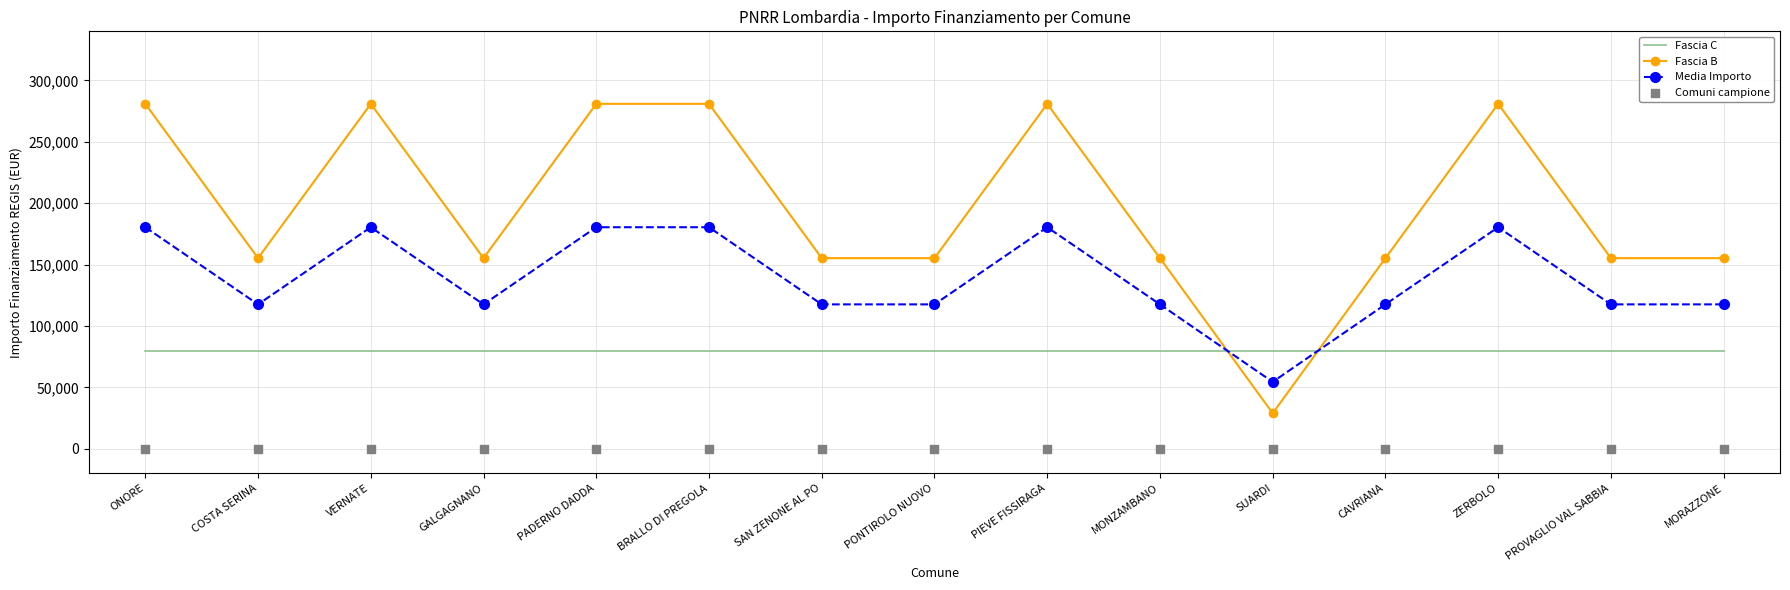

Which series contains the lowest Y value?

Comuni campione